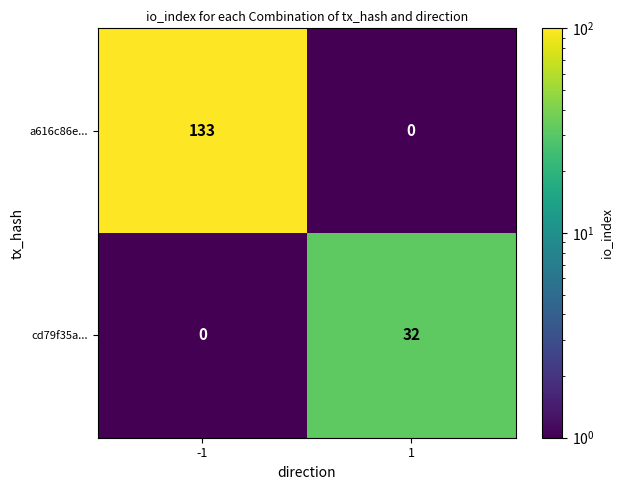

True or false: cd79f35a... has a value of 0 at -1.

True